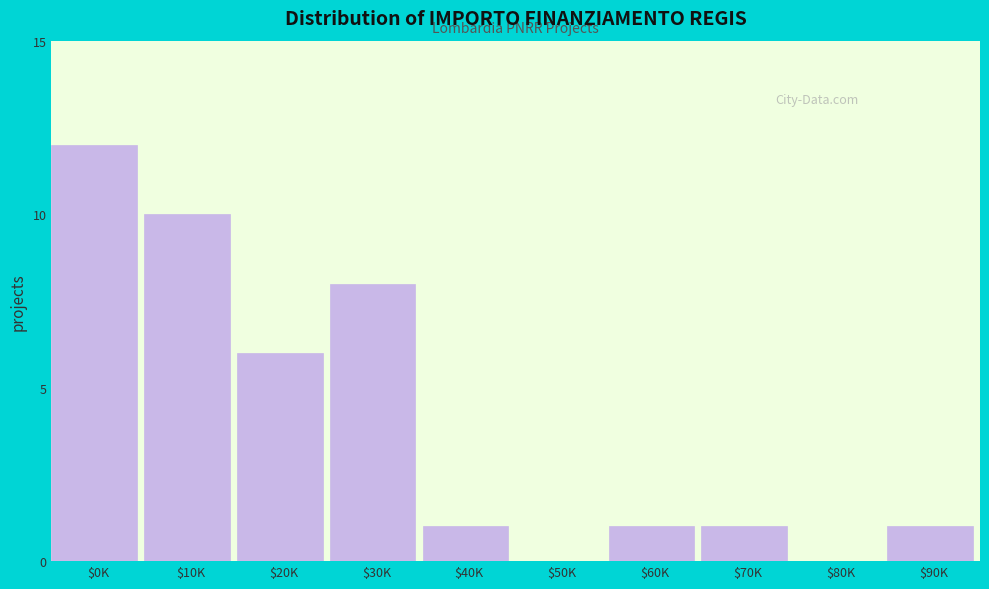

What is the sum of all values?

40